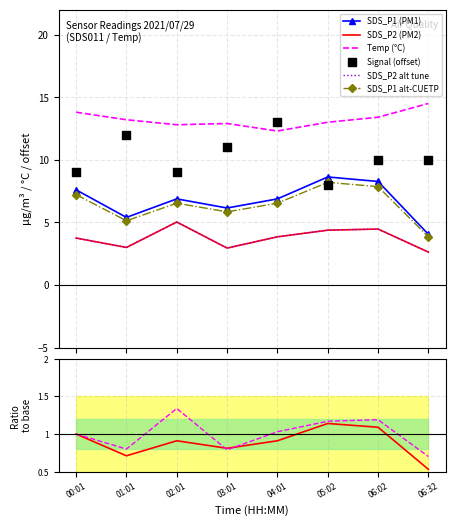

At how many categories does at least one series exceed 14?

1